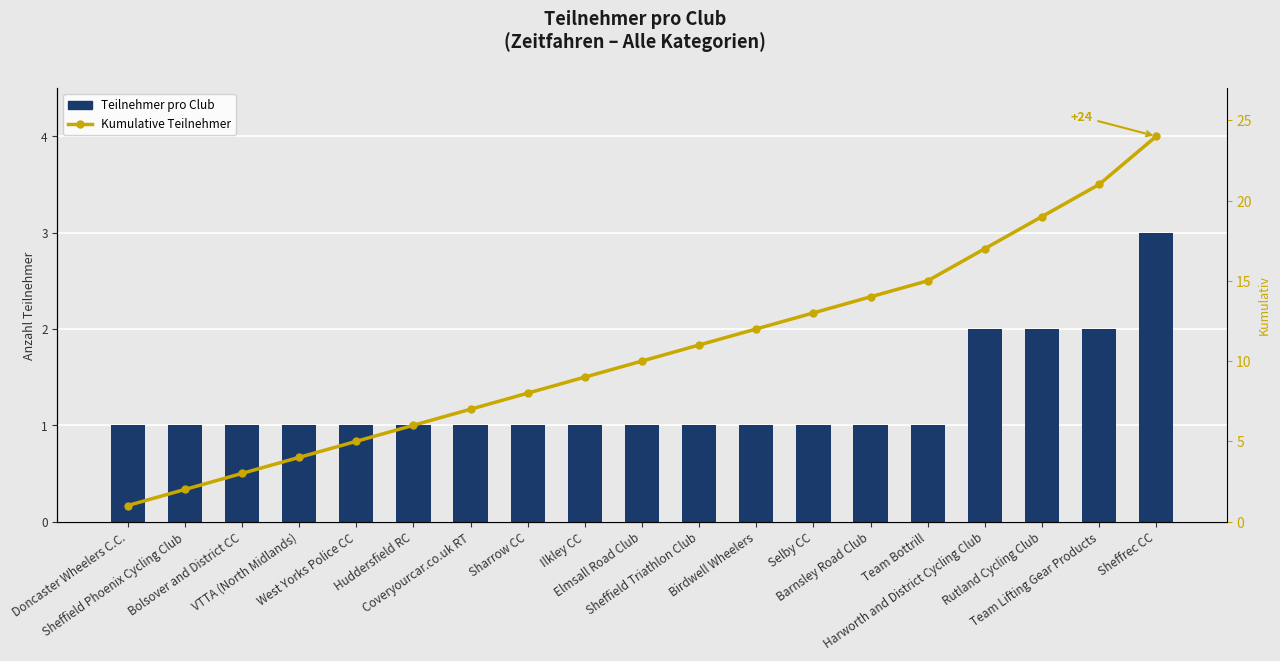

List the series in order of their peak value, lowest first.

Teilnehmer pro Club, Kumulative Teilnehmer